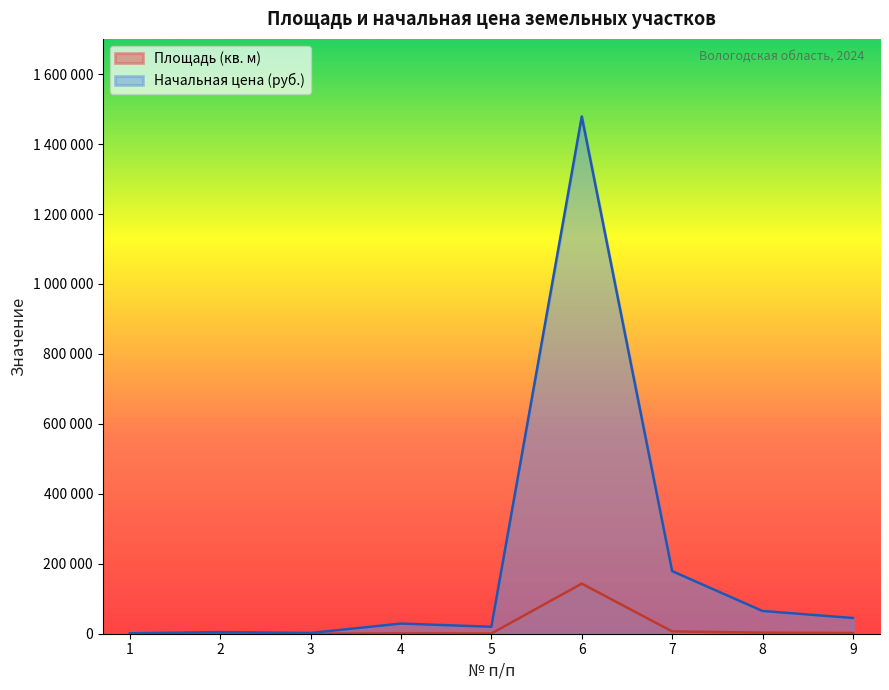

How many data points in Площадь (кв. м) are above 765?

4